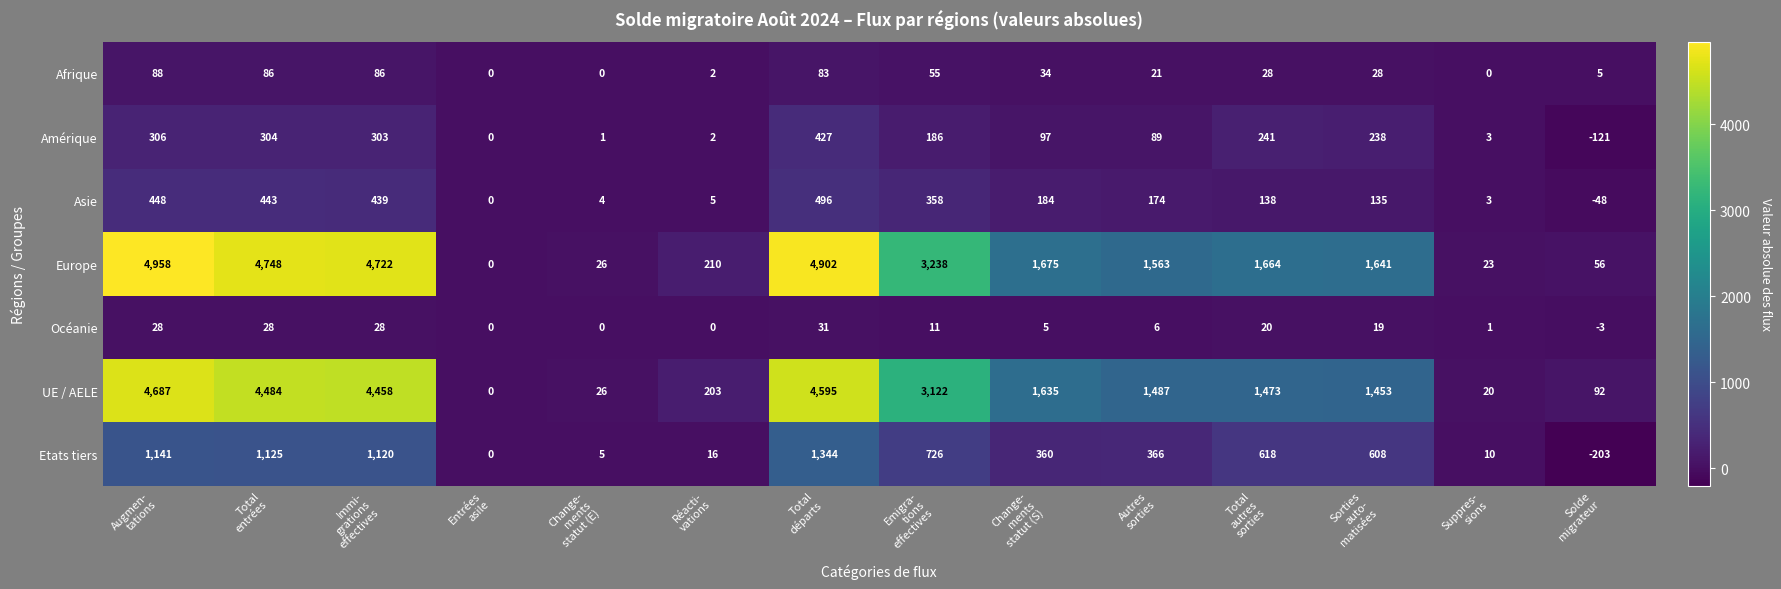

Which series has the widest spread of values?

Europe